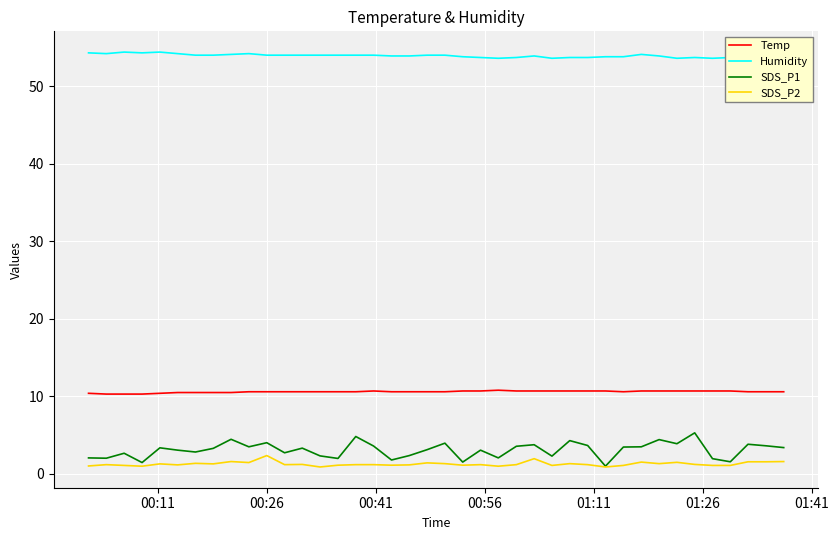

Which series has the widest spread of values?

SDS_P1